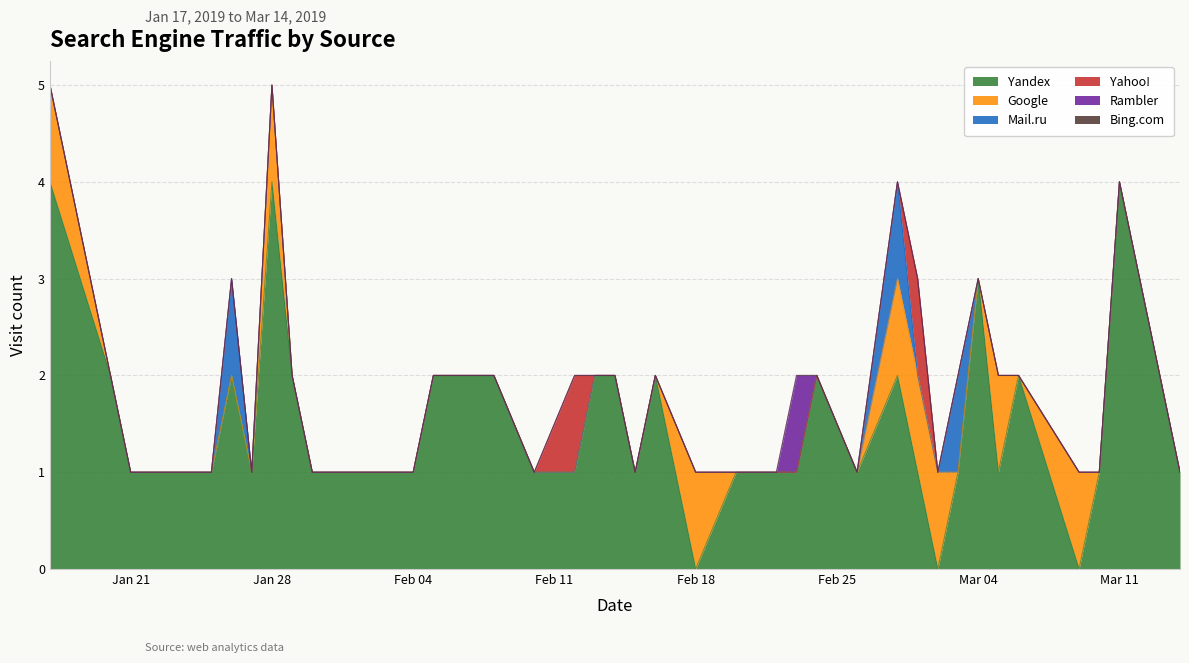

Reading right to left, what are all the values shown in this chart?

Yandex: 2019-03-14=1	2019-03-11=4	2019-03-10=1	2019-03-09=0	2019-03-06=2	2019-03-05=1	2019-03-04=3	2019-03-03=1	2019-03-02=0	2019-03-01=1	2019-02-28=2	2019-02-26=1	2019-02-24=2	2019-02-23=1	2019-02-22=1	2019-02-20=1	2019-02-18=0	2019-02-16=2	2019-02-15=1	2019-02-14=2	2019-02-13=2	2019-02-12=1	2019-02-10=1	2019-02-08=2	2019-02-07=2	2019-02-06=2	2019-02-05=2	2019-02-04=1	2019-02-03=1	2019-02-02=1	2019-01-30=1	2019-01-29=2	2019-01-28=4	2019-01-27=1	2019-01-26=2	2019-01-25=1	2019-01-21=1	2019-01-20=2	2019-01-17=4
Google: 2019-03-14=0	2019-03-11=0	2019-03-10=0	2019-03-09=1	2019-03-06=0	2019-03-05=1	2019-03-04=0	2019-03-03=0	2019-03-02=1	2019-03-01=1	2019-02-28=1	2019-02-26=0	2019-02-24=0	2019-02-23=0	2019-02-22=0	2019-02-20=0	2019-02-18=1	2019-02-16=0	2019-02-15=0	2019-02-14=0	2019-02-13=0	2019-02-12=0	2019-02-10=0	2019-02-08=0	2019-02-07=0	2019-02-06=0	2019-02-05=0	2019-02-04=0	2019-02-03=0	2019-02-02=0	2019-01-30=0	2019-01-29=0	2019-01-28=1	2019-01-27=0	2019-01-26=0	2019-01-25=0	2019-01-21=0	2019-01-20=0	2019-01-17=1
Mail.ru: 2019-03-14=0	2019-03-11=0	2019-03-10=0	2019-03-09=0	2019-03-06=0	2019-03-05=0	2019-03-04=0	2019-03-03=1	2019-03-02=0	2019-03-01=0	2019-02-28=1	2019-02-26=0	2019-02-24=0	2019-02-23=0	2019-02-22=0	2019-02-20=0	2019-02-18=0	2019-02-16=0	2019-02-15=0	2019-02-14=0	2019-02-13=0	2019-02-12=0	2019-02-10=0	2019-02-08=0	2019-02-07=0	2019-02-06=0	2019-02-05=0	2019-02-04=0	2019-02-03=0	2019-02-02=0	2019-01-30=0	2019-01-29=0	2019-01-28=0	2019-01-27=0	2019-01-26=1	2019-01-25=0	2019-01-21=0	2019-01-20=0	2019-01-17=0
Yahoo!: 2019-03-14=0	2019-03-11=0	2019-03-10=0	2019-03-09=0	2019-03-06=0	2019-03-05=0	2019-03-04=0	2019-03-03=0	2019-03-02=0	2019-03-01=1	2019-02-28=0	2019-02-26=0	2019-02-24=0	2019-02-23=0	2019-02-22=0	2019-02-20=0	2019-02-18=0	2019-02-16=0	2019-02-15=0	2019-02-14=0	2019-02-13=0	2019-02-12=1	2019-02-10=0	2019-02-08=0	2019-02-07=0	2019-02-06=0	2019-02-05=0	2019-02-04=0	2019-02-03=0	2019-02-02=0	2019-01-30=0	2019-01-29=0	2019-01-28=0	2019-01-27=0	2019-01-26=0	2019-01-25=0	2019-01-21=0	2019-01-20=0	2019-01-17=0
Rambler: 2019-03-14=0	2019-03-11=0	2019-03-10=0	2019-03-09=0	2019-03-06=0	2019-03-05=0	2019-03-04=0	2019-03-03=0	2019-03-02=0	2019-03-01=0	2019-02-28=0	2019-02-26=0	2019-02-24=0	2019-02-23=1	2019-02-22=0	2019-02-20=0	2019-02-18=0	2019-02-16=0	2019-02-15=0	2019-02-14=0	2019-02-13=0	2019-02-12=0	2019-02-10=0	2019-02-08=0	2019-02-07=0	2019-02-06=0	2019-02-05=0	2019-02-04=0	2019-02-03=0	2019-02-02=0	2019-01-30=0	2019-01-29=0	2019-01-28=0	2019-01-27=0	2019-01-26=0	2019-01-25=0	2019-01-21=0	2019-01-20=0	2019-01-17=0
Bing.com: 2019-03-14=0	2019-03-11=0	2019-03-10=0	2019-03-09=0	2019-03-06=0	2019-03-05=0	2019-03-04=0	2019-03-03=0	2019-03-02=0	2019-03-01=0	2019-02-28=0	2019-02-26=0	2019-02-24=0	2019-02-23=0	2019-02-22=0	2019-02-20=0	2019-02-18=0	2019-02-16=0	2019-02-15=0	2019-02-14=0	2019-02-13=0	2019-02-12=0	2019-02-10=0	2019-02-08=0	2019-02-07=0	2019-02-06=0	2019-02-05=0	2019-02-04=0	2019-02-03=0	2019-02-02=0	2019-01-30=0	2019-01-29=0	2019-01-28=0	2019-01-27=0	2019-01-26=0	2019-01-25=0	2019-01-21=0	2019-01-20=0	2019-01-17=0